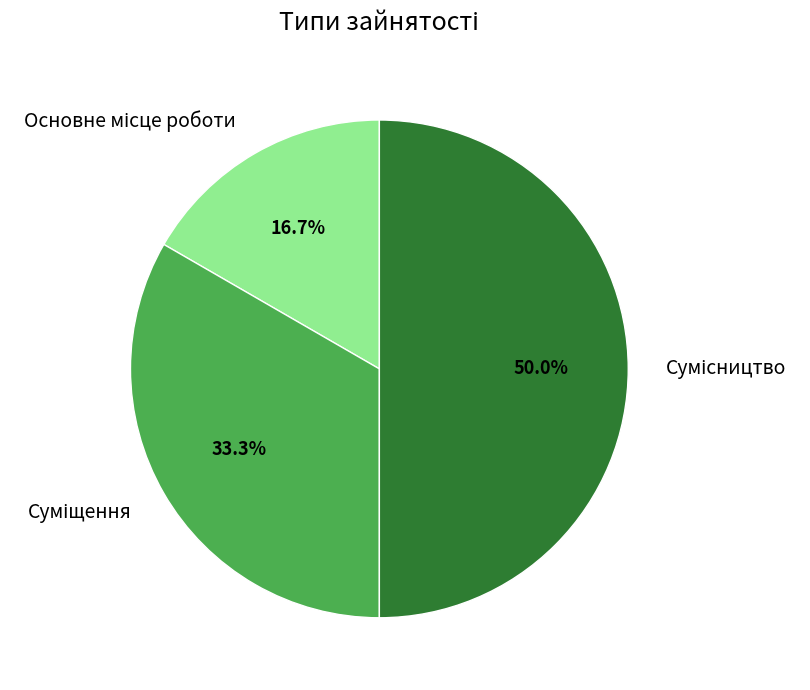

Which category has the smallest portion of the pie?

Основне місце роботи